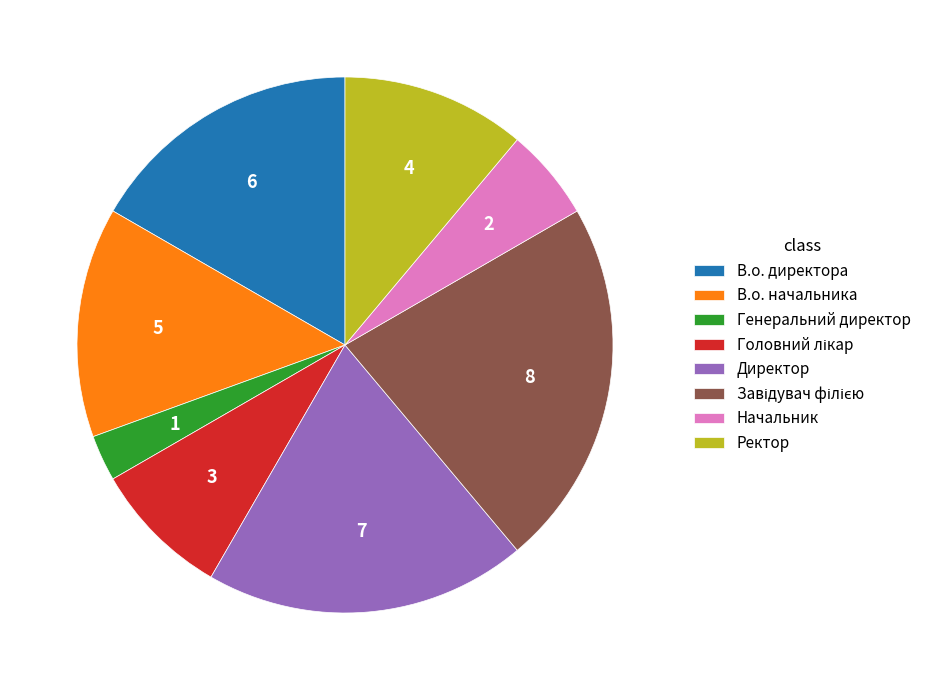

Does any single category account for the majority?

No